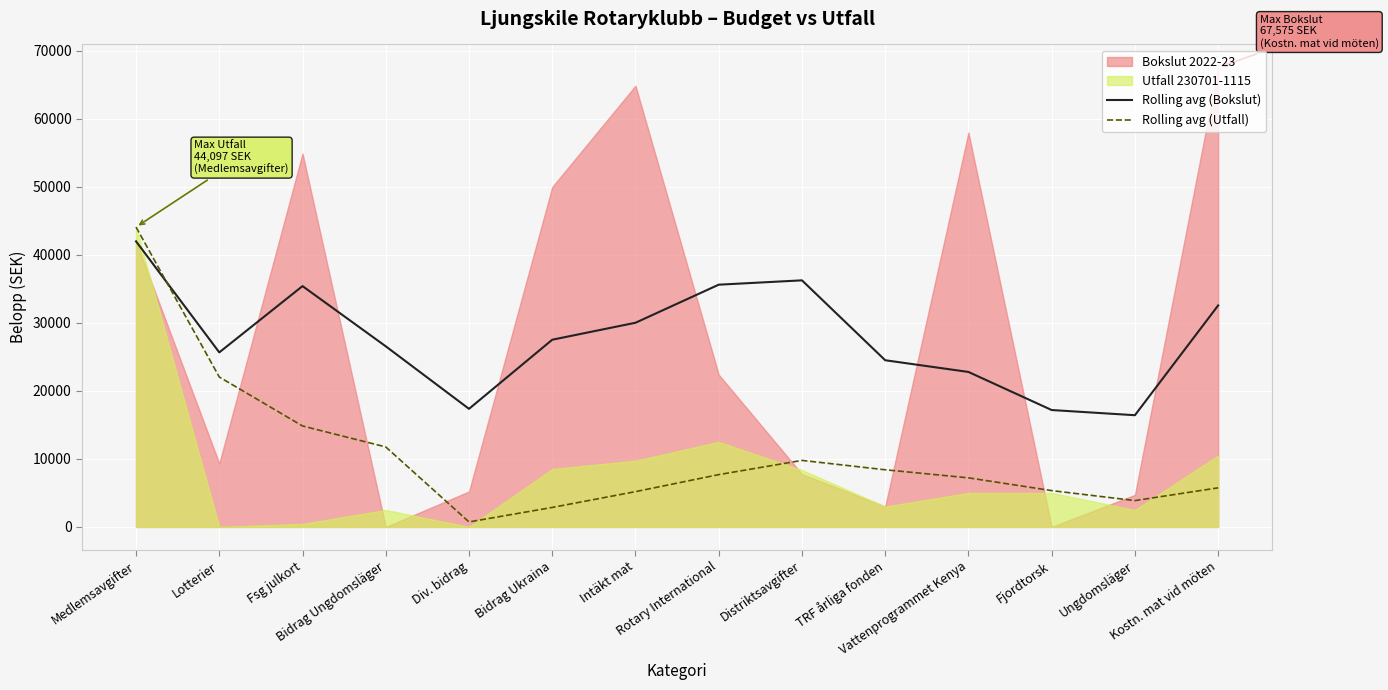

What position from the left is Medlemsavgifter?

1